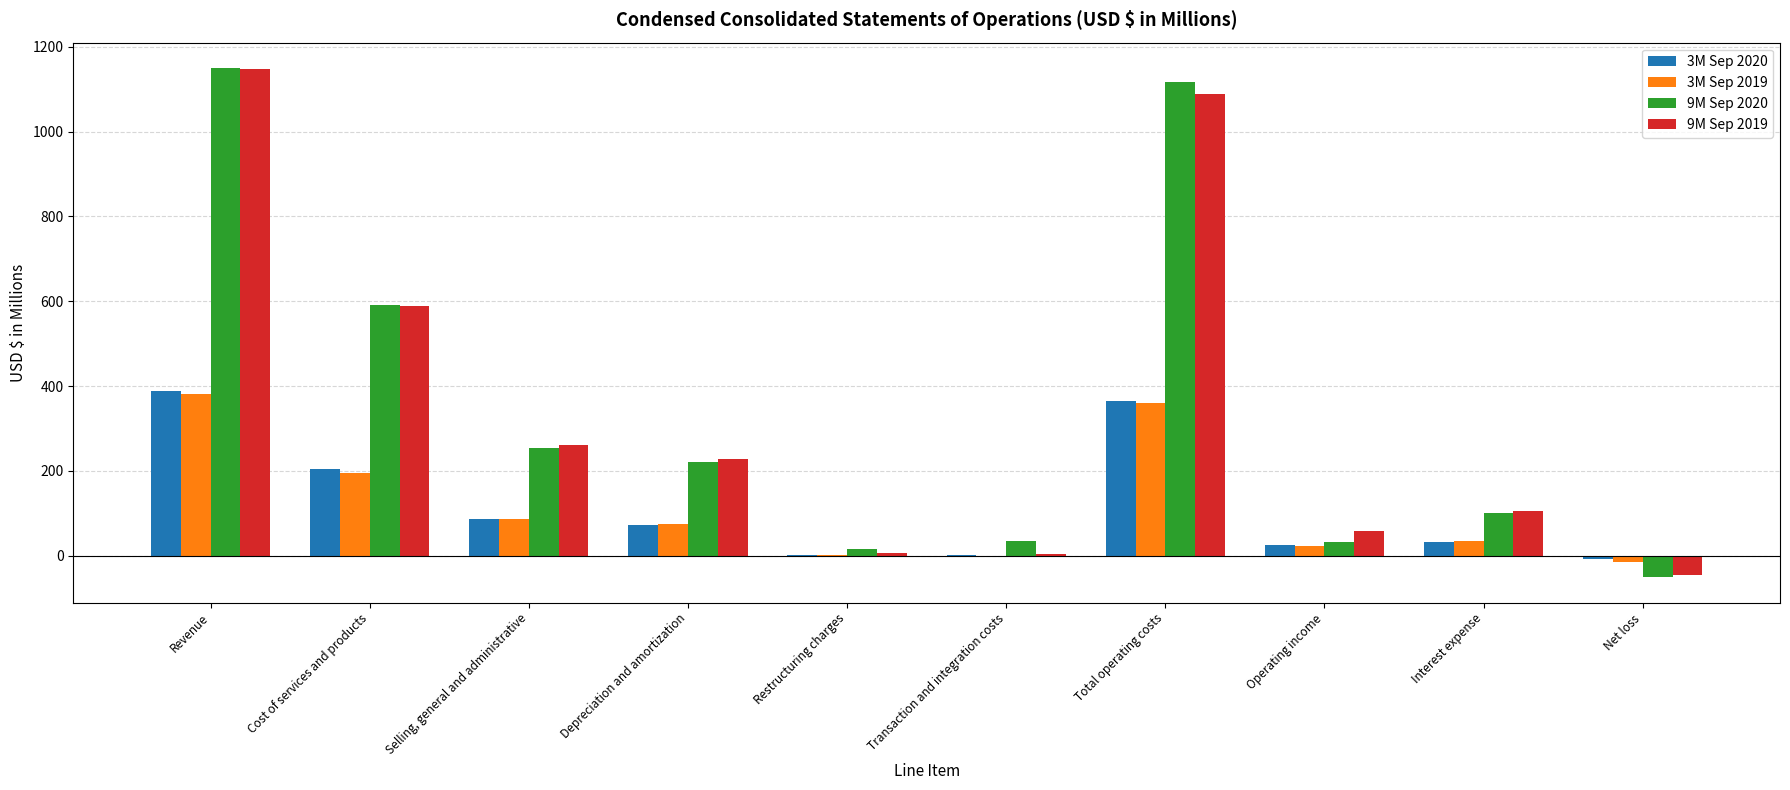

What is the maximum value for 3M Sep 2020?

389.5